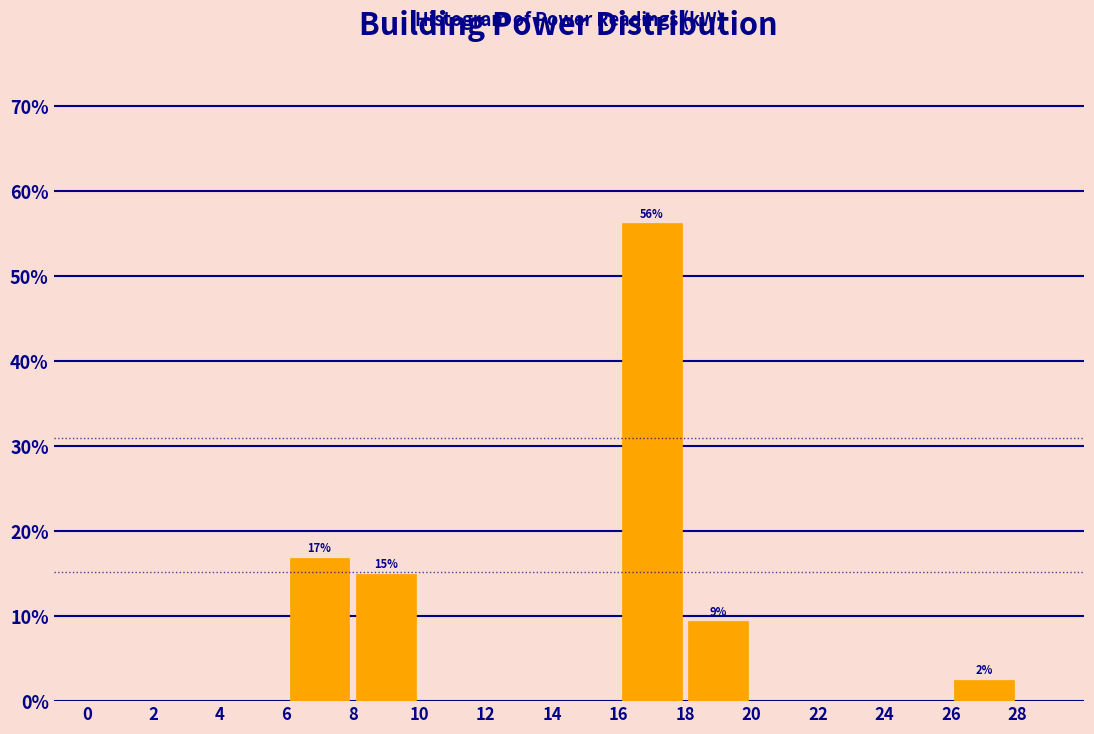

Over which range of the x-axis is the bar tallest?

16 to 18